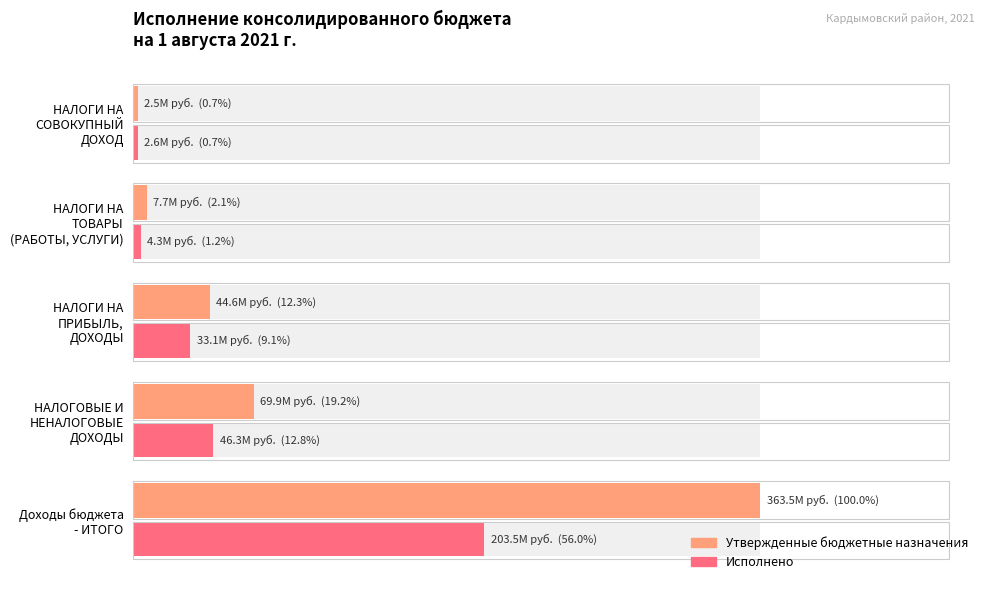

List the series in order of their peak value, lowest first.

Исполнено, Утвержденные бюджетные назначения